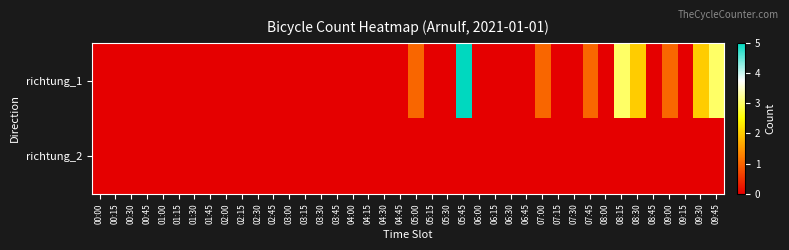

Which series has the largest total across all categories?

richtung_1